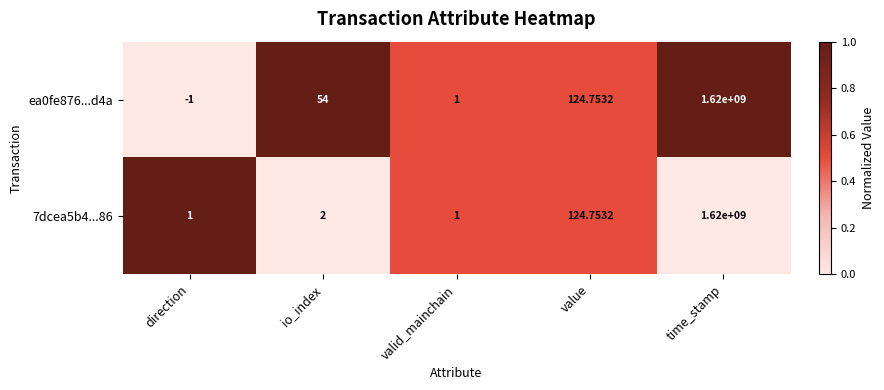

List the labels in order of ea0fe876...d4a value, largest first.

time_stamp, value, io_index, valid_mainchain, direction